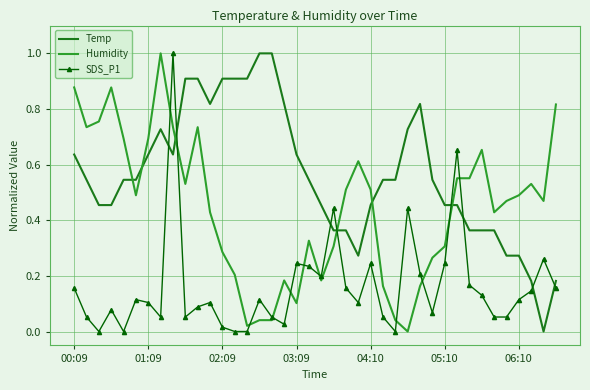

What is the greatest value displayed?

1.0